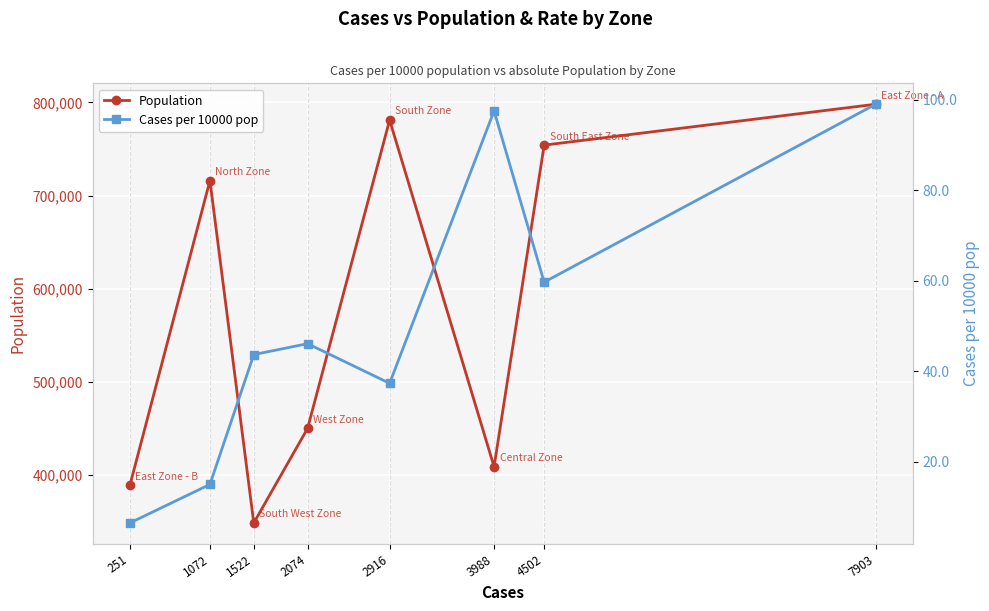

How many data points in Population are less than 716110?

4